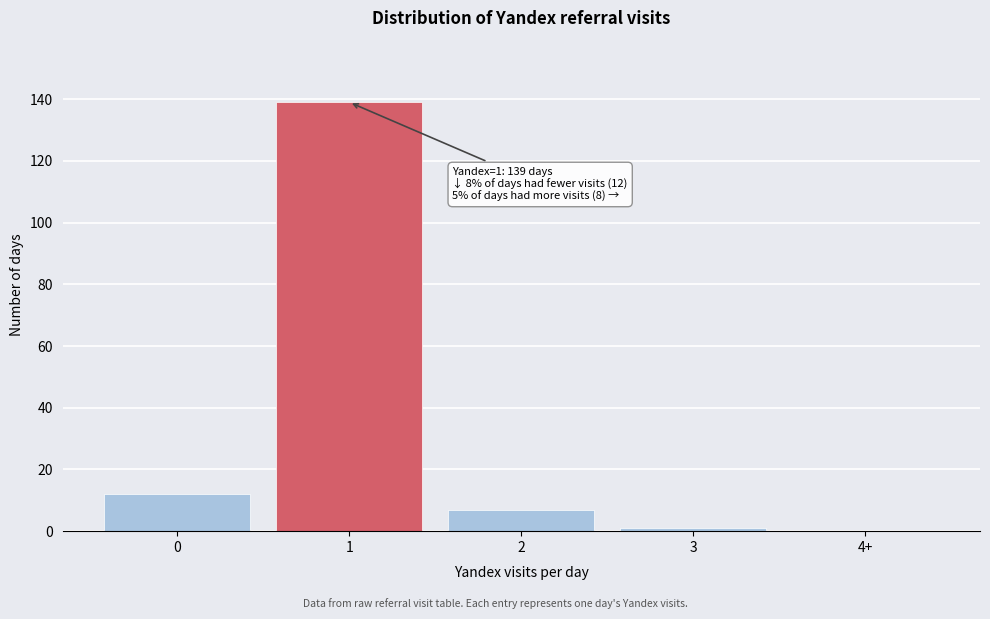

Reading left to right, extract all data points from this chart.

0=12	1=139	2=7	3=1	4+=0